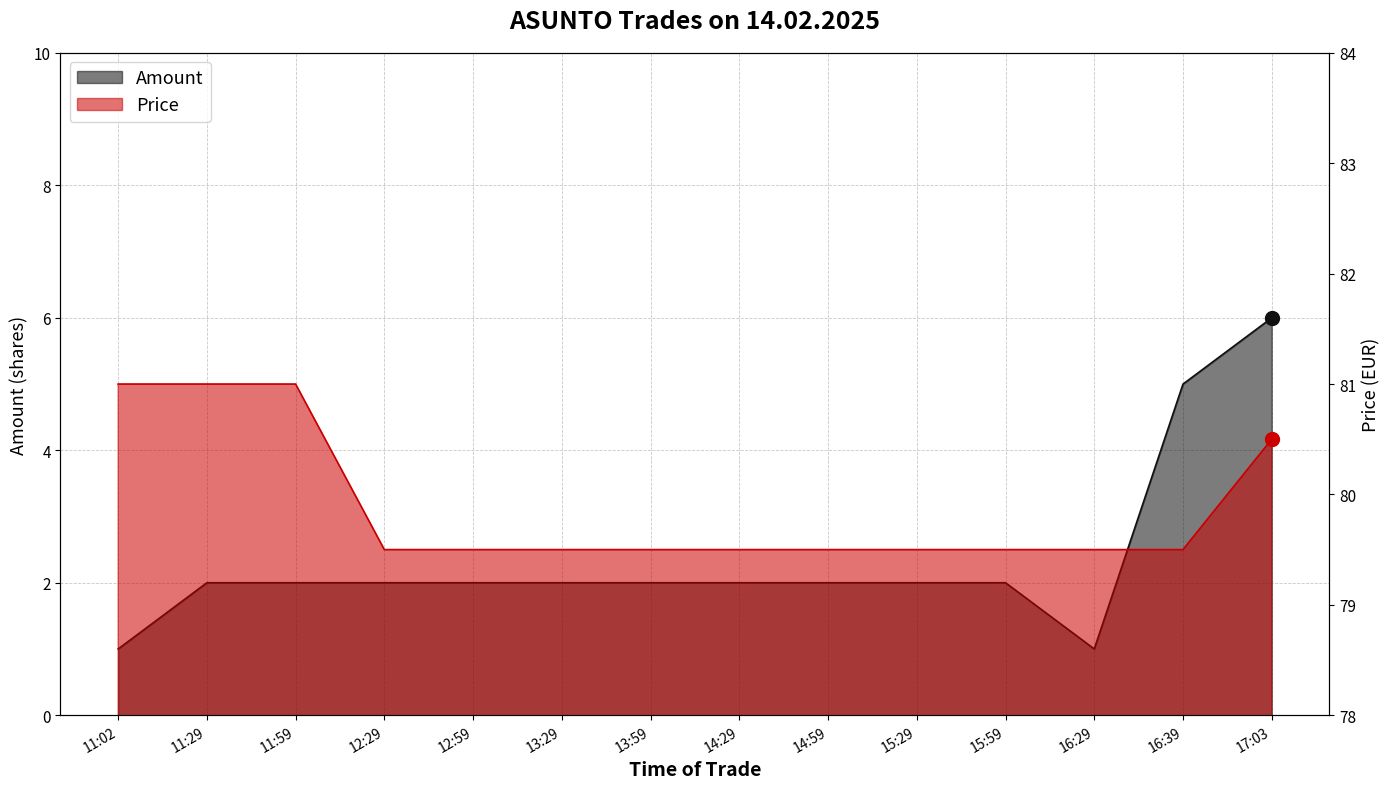

Between 11:29 and 17:03, which series saw the biggest shift?

Amount